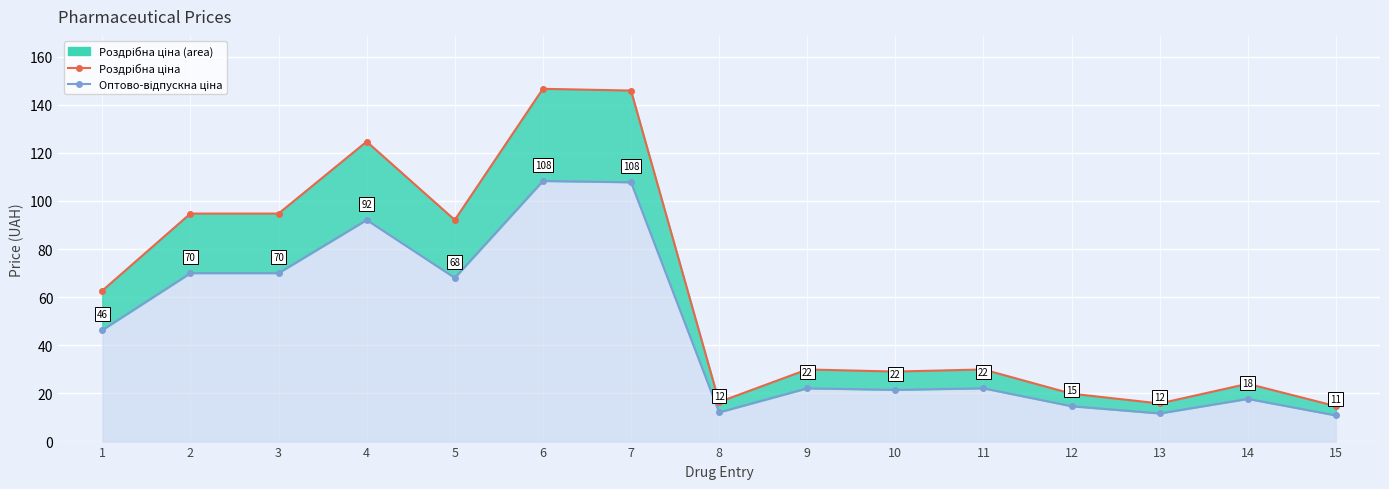

Reading left to right, extract all data points from this chart.

Роздрібна ціна за упаковку, грн: 62.7	94.8	94.8	124.7	92.1	146.6	145.9	16.4	30.0	29.1	30.0	19.9	15.8	24.0	14.7
Оптово-відпускна ціна за упаковку, грн: 46.3	70.0	70.0	92.1	68.0	108.3	107.8	12.2	22.1	21.5	22.1	14.7	11.7	17.8	10.9